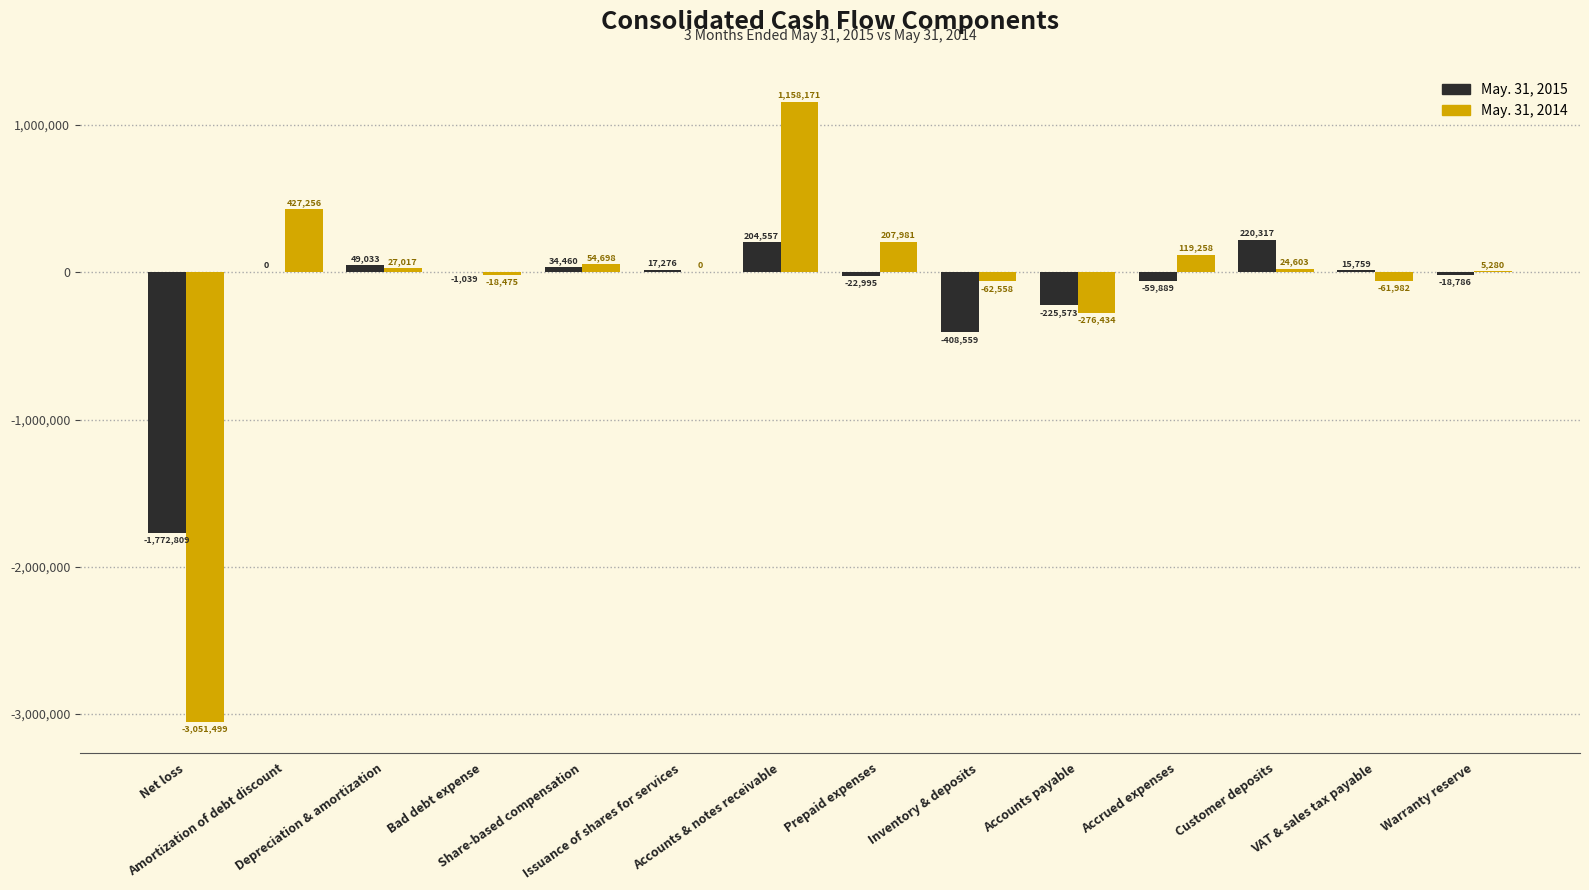

What is the maximum value shown in the chart?

1158171